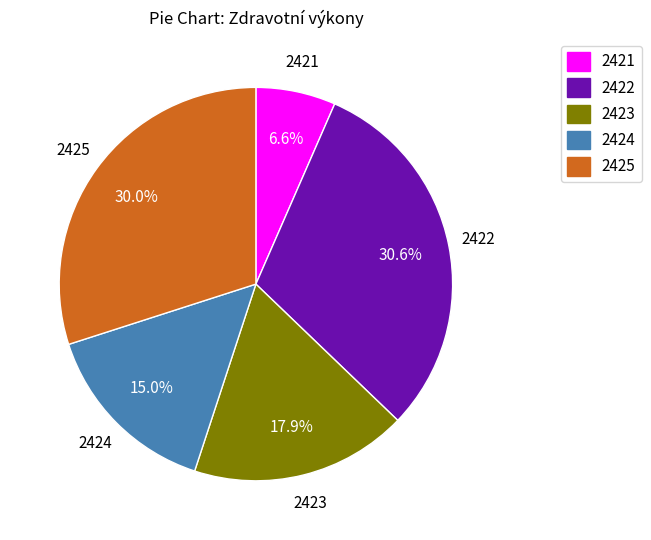

Is there a majority slice in this chart?

No